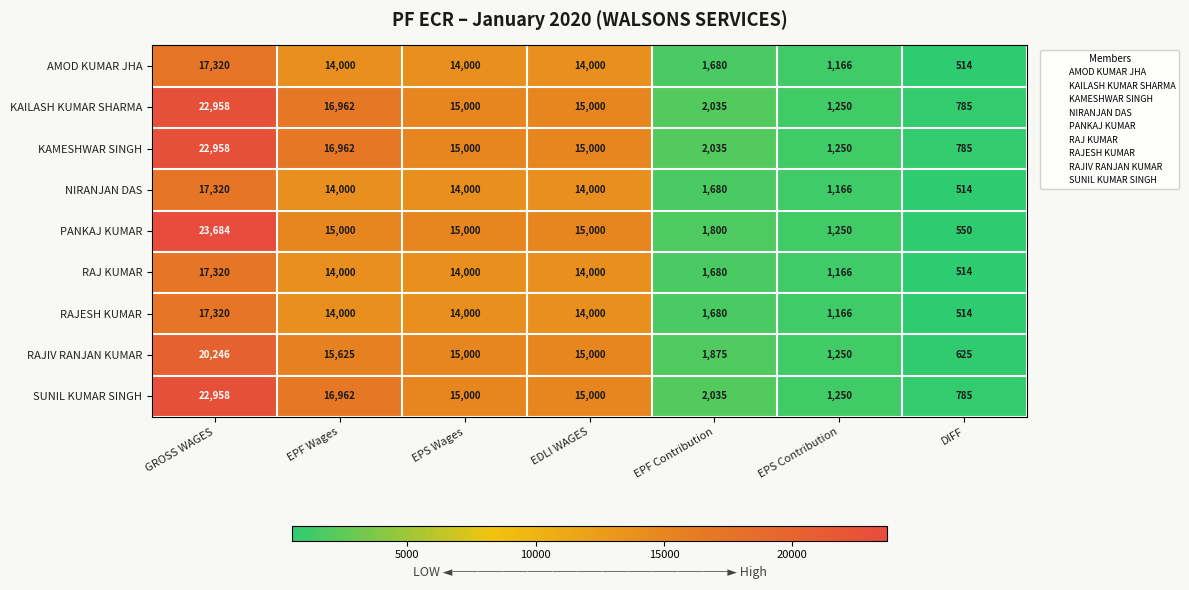

At which category is the sum across all series the highest?

GROSS WAGES